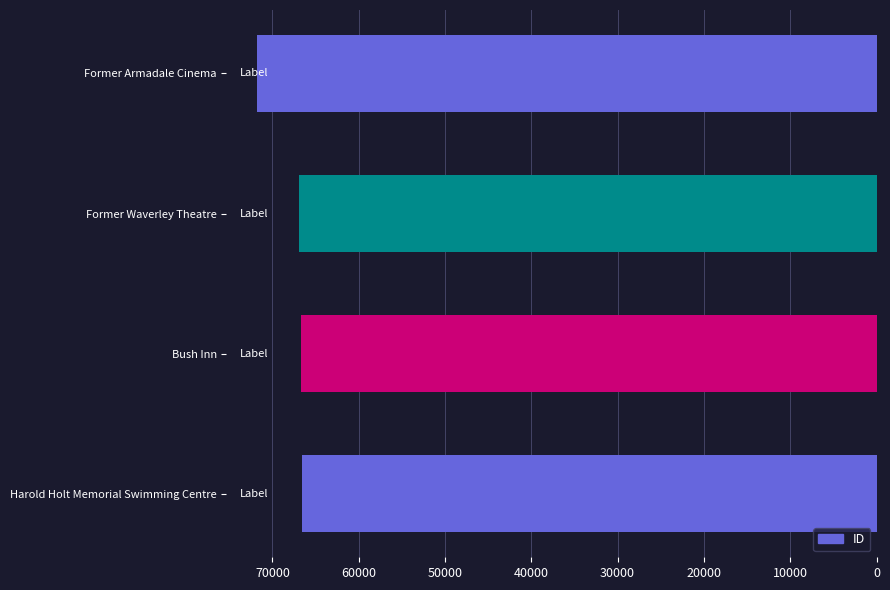

What is the difference between the maximum and second lowest values?

5029